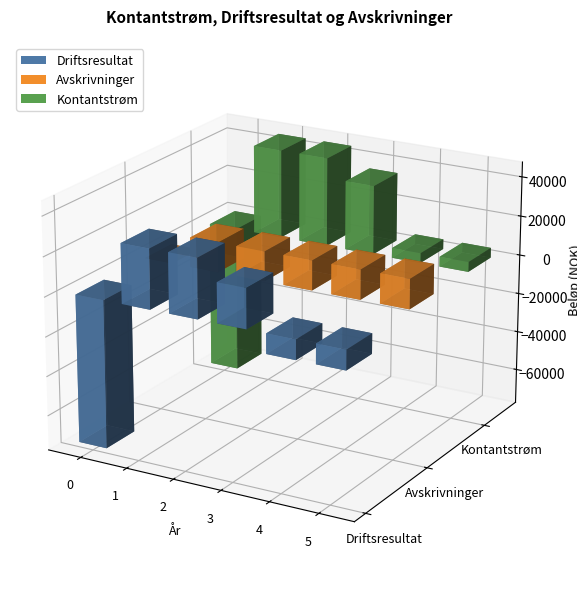

What is the smallest value displayed?

-75000